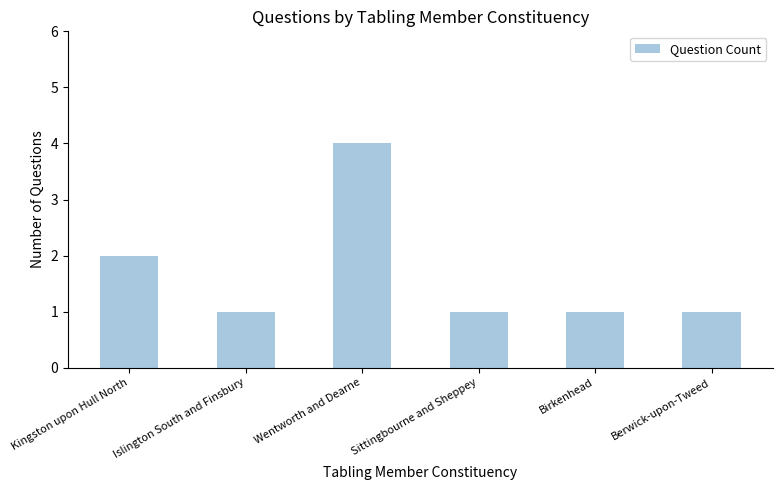

Count the number of data series in this chart.

1